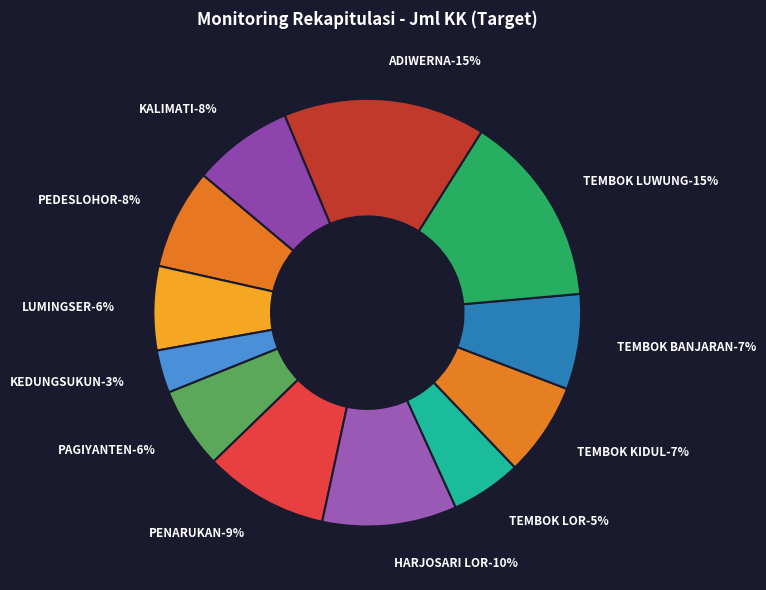

The TEMBOK KIDUL slice represents 1% of the pie. True or false?

False